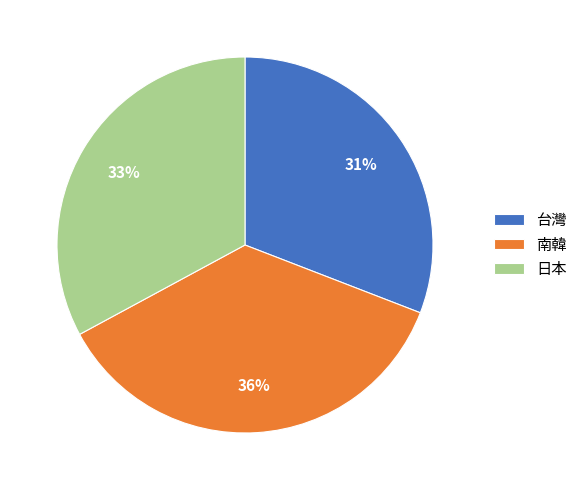

To the nearest percent, what percentage of the pie is 南韓?

36%